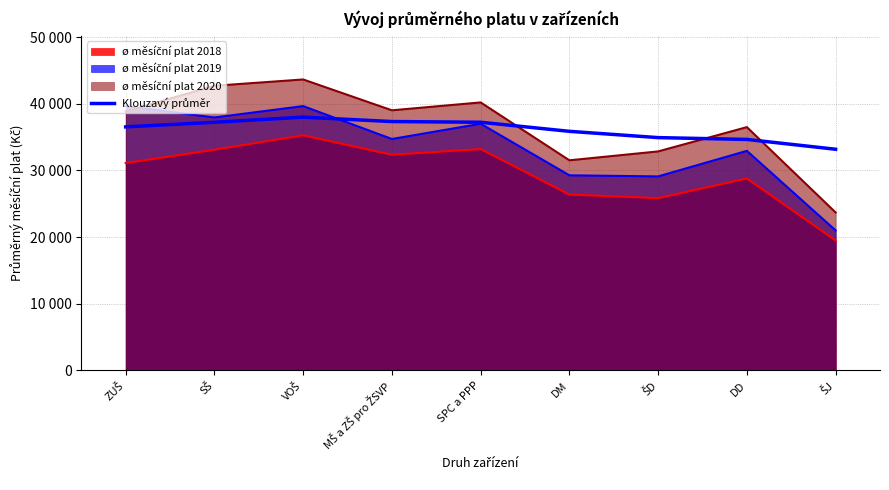

Does the chart display data point markers on the line(s)?

No